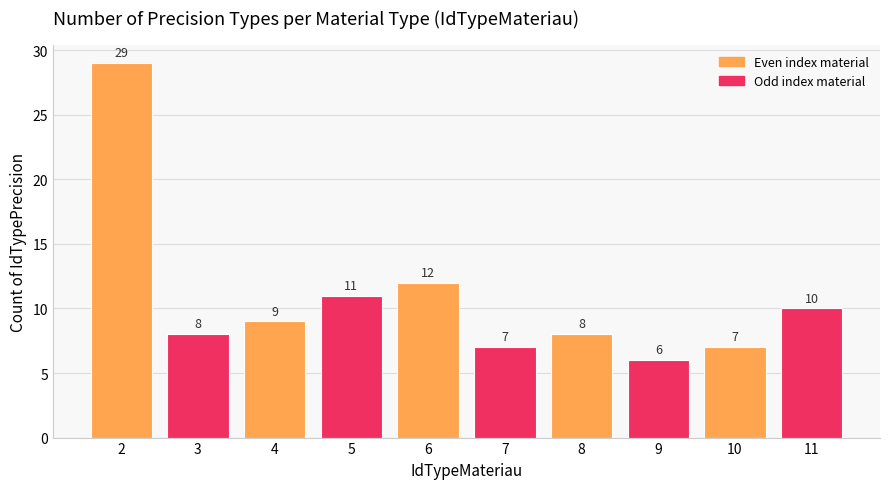

What is the greatest value displayed?

29